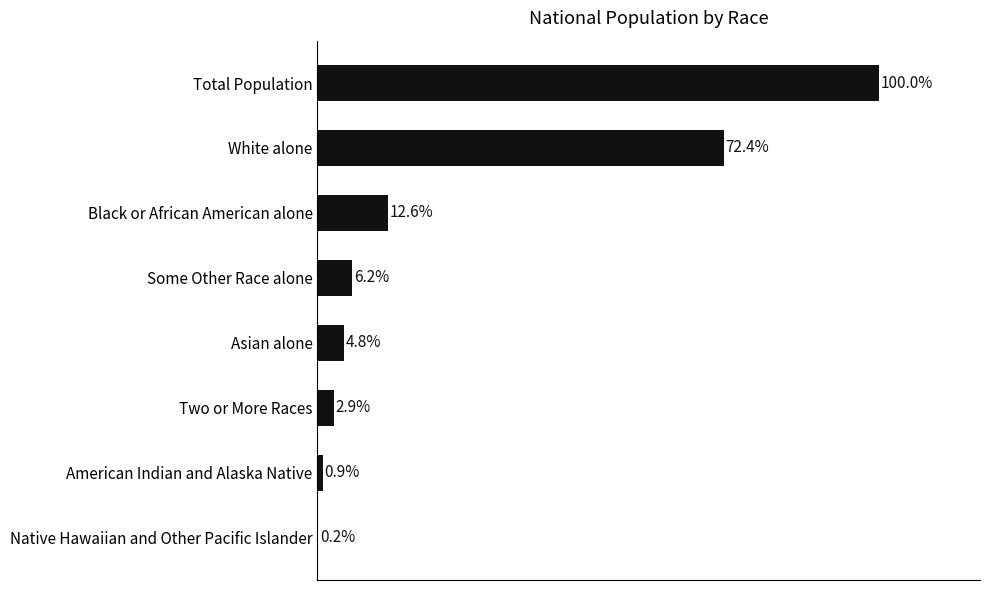

Which has a higher value, Black or African American alone or Some Other Race alone?

Black or African American alone